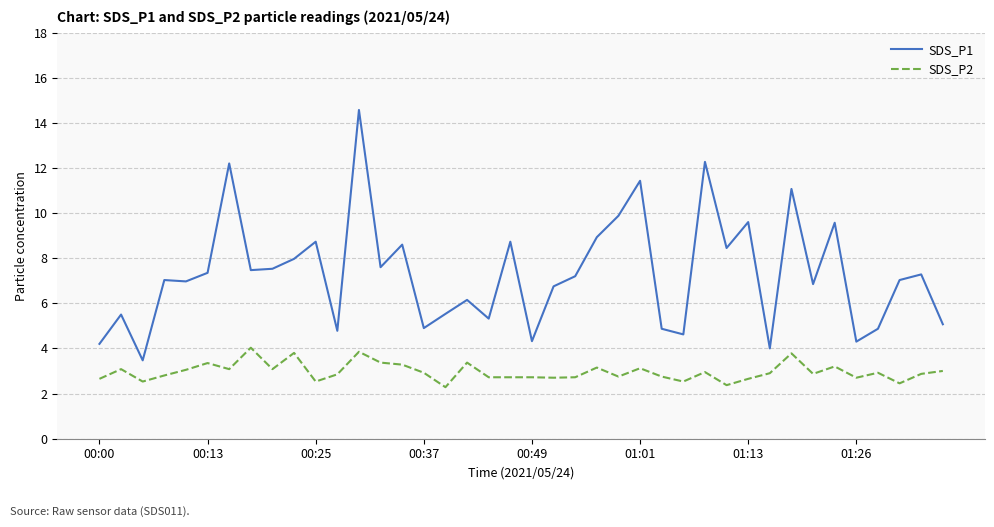

What is the minimum value for SDS_P1?

3.5